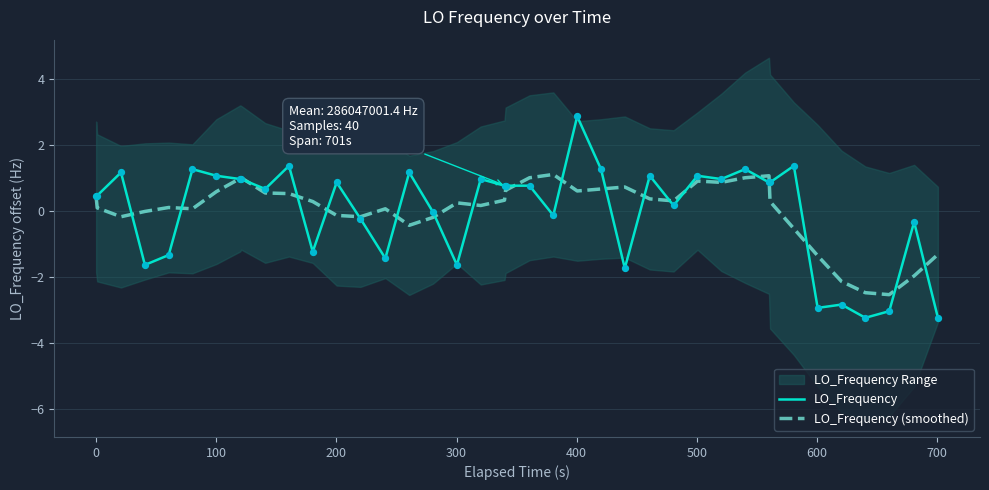

What is the highest value of the LO_Frequency series?

2.9